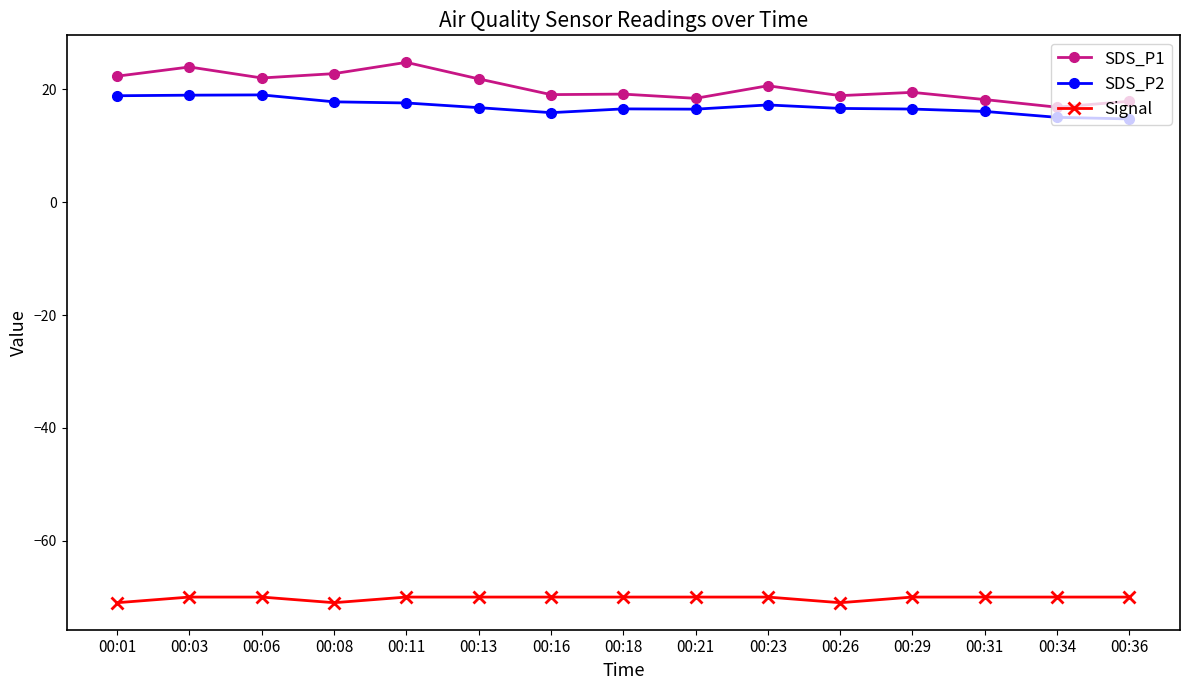

What are all the series names shown in the legend?

SDS_P1, SDS_P2, Signal